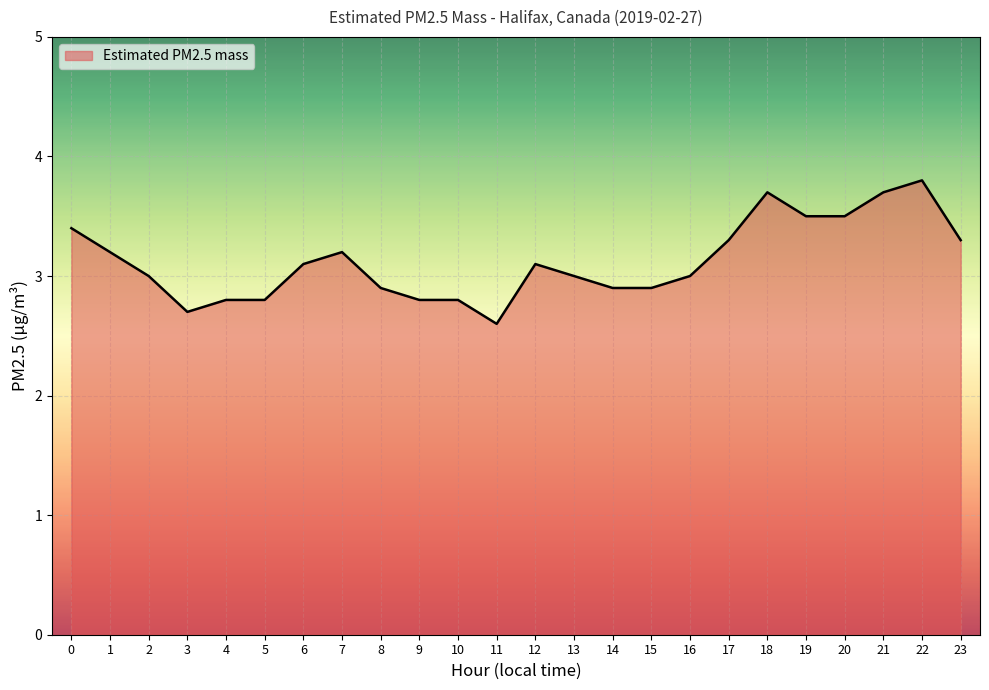

What is the difference between the values at 13 and 20?

0.5